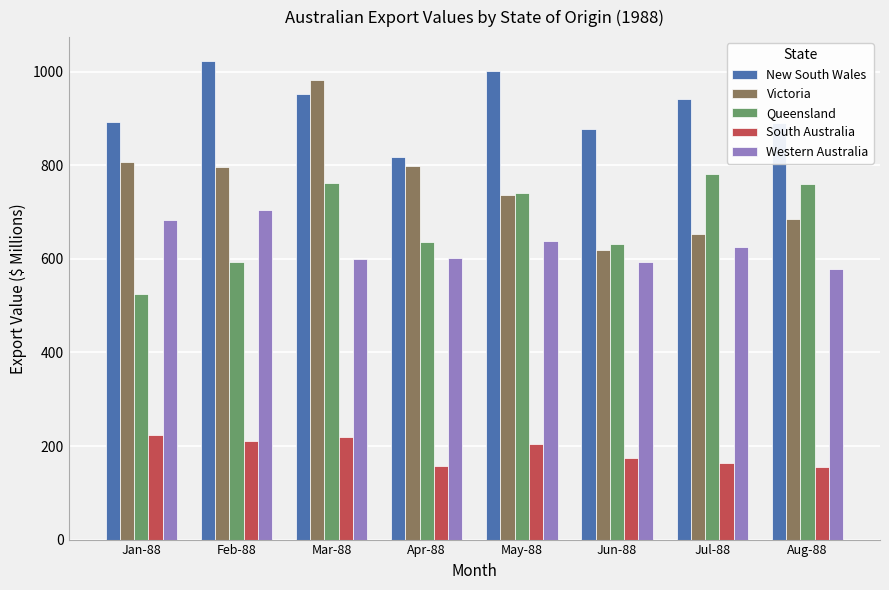

Which series has the largest total across all categories?

New South Wales